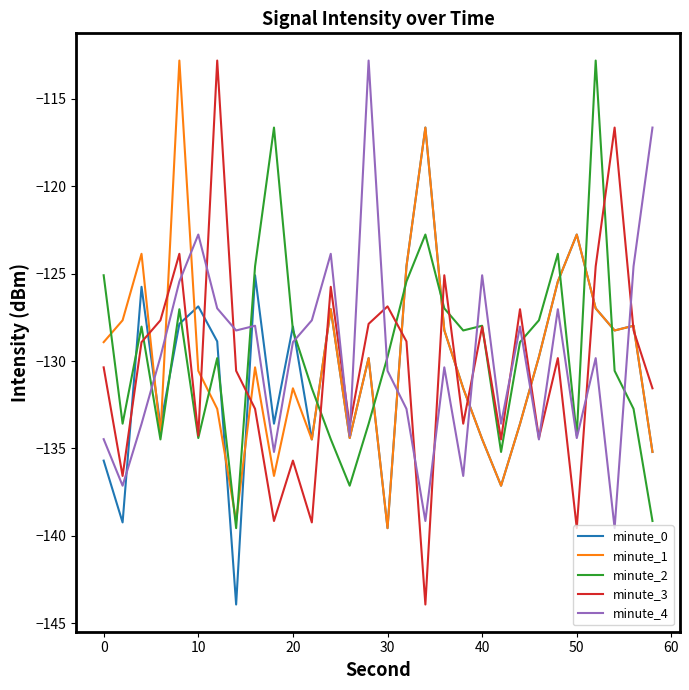

What is the difference between the second highest and second lowest values in the minute_2 series?

22.5